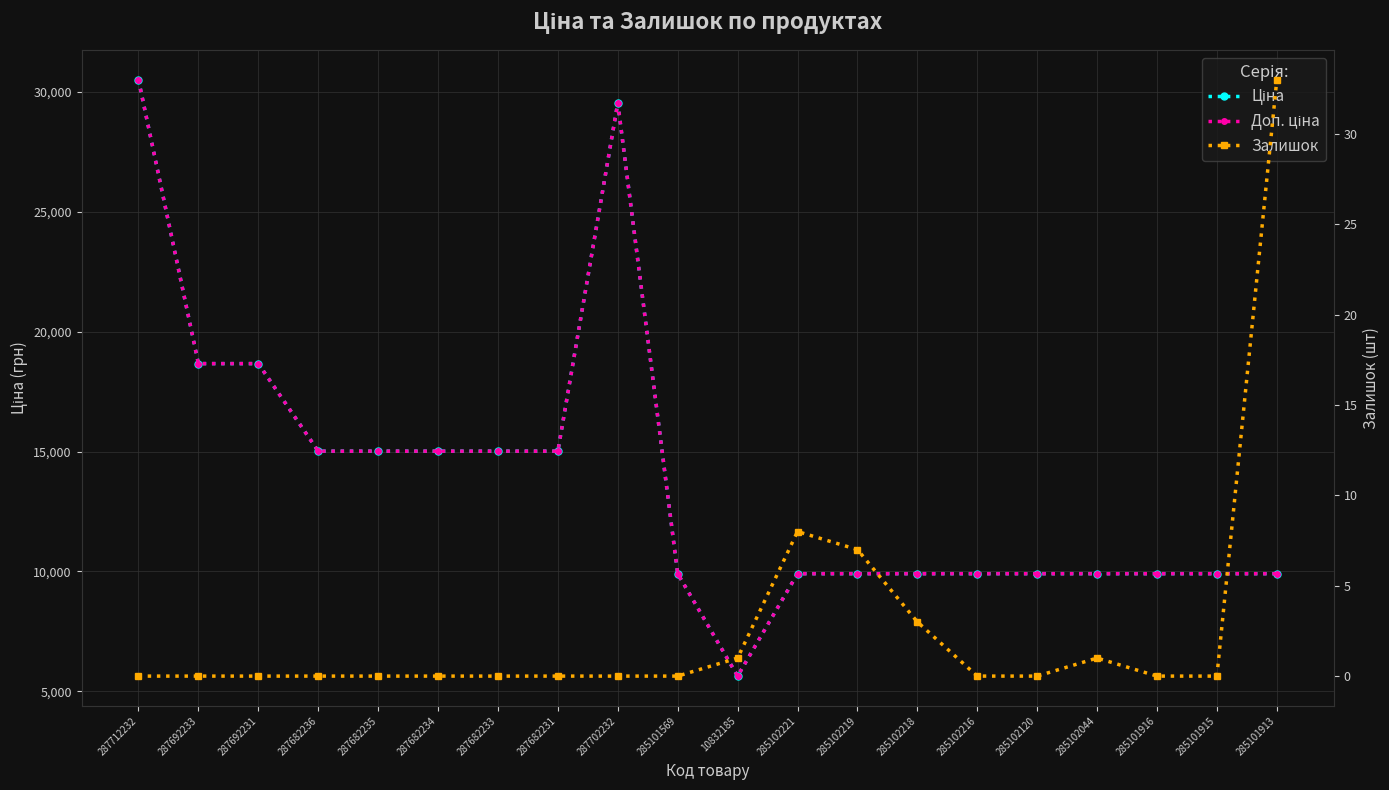

How many interior local valleys does the Ціна series have?

1